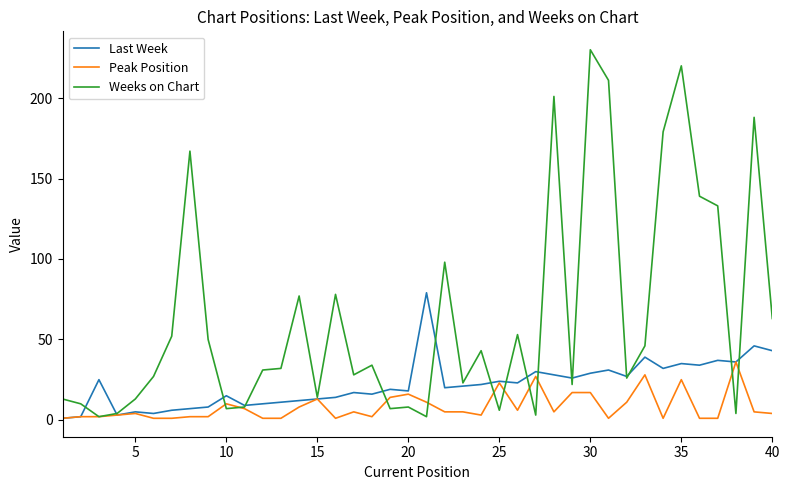

True or false: Weeks on Chart has more than 2 points higher than both neighbors.

True